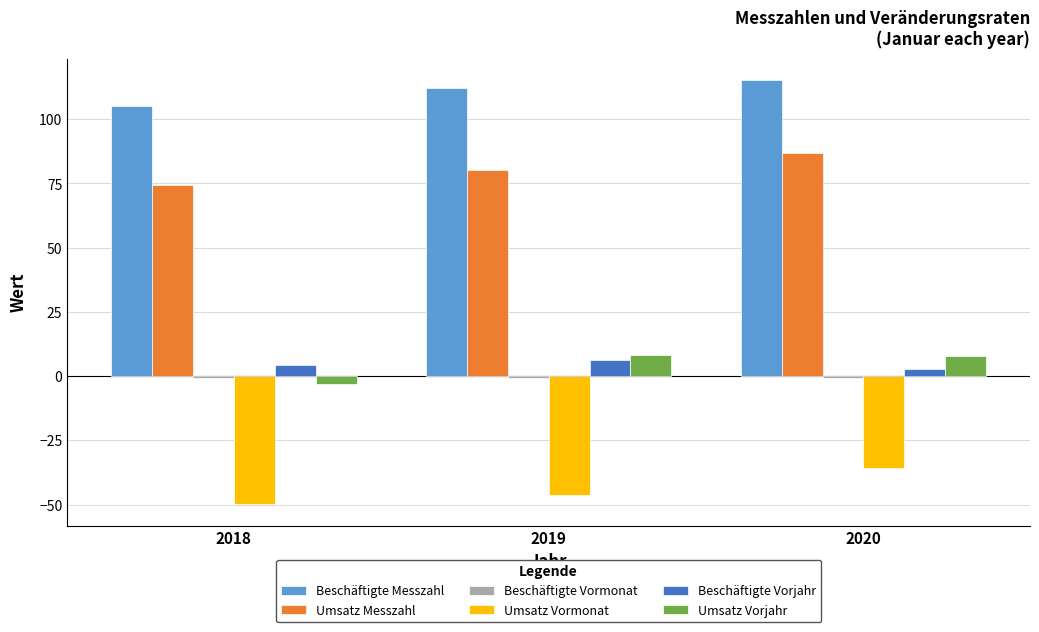

Are the bars grouped side by side (vs. stacked)?

Yes